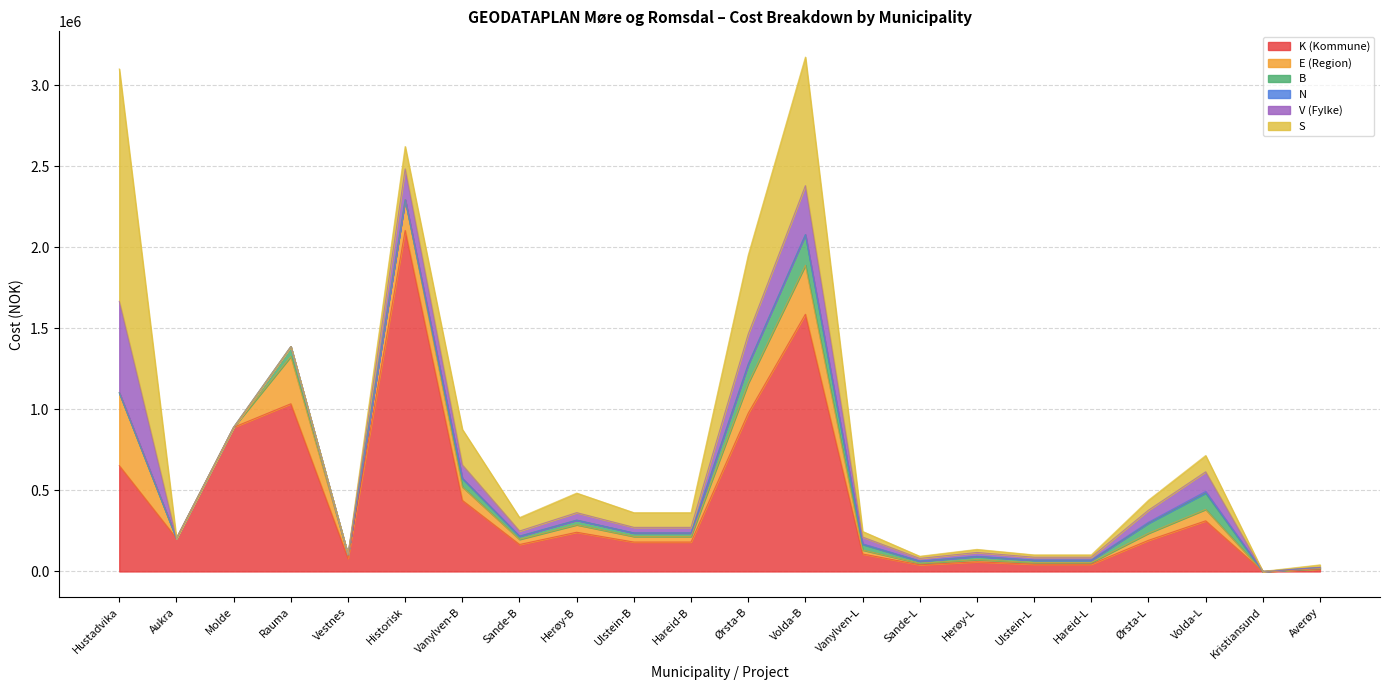

True or false: N and E (Region) cross at least once.

False